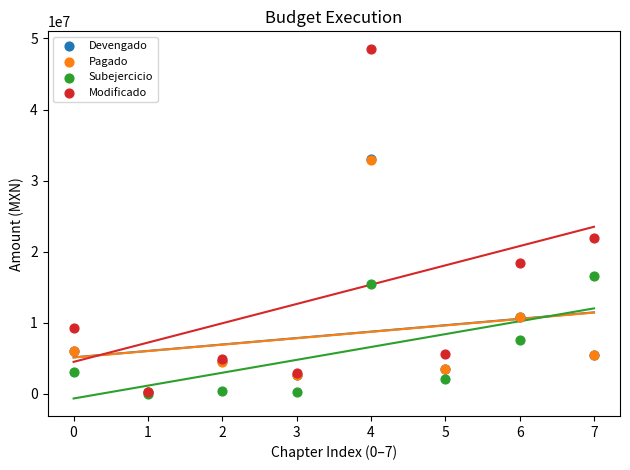

Which series has the largest Y range (max minus min)?

Modificado